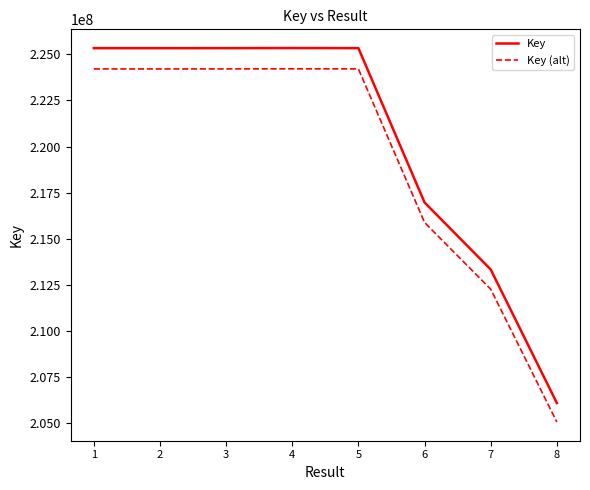

The value of Key at 5 is 225338608.0. True or false?

True